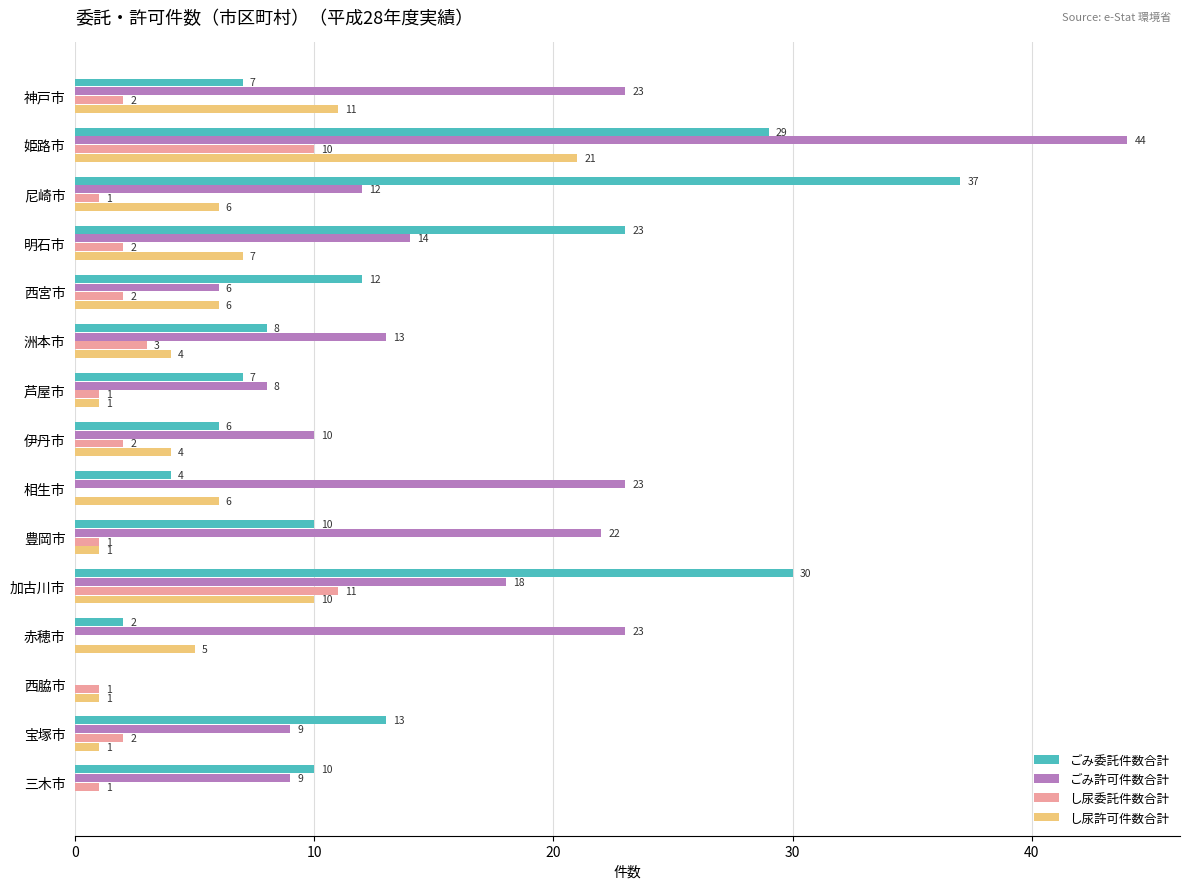

Which category has the highest value in the ごみ委託件数合計 series?

尼崎市